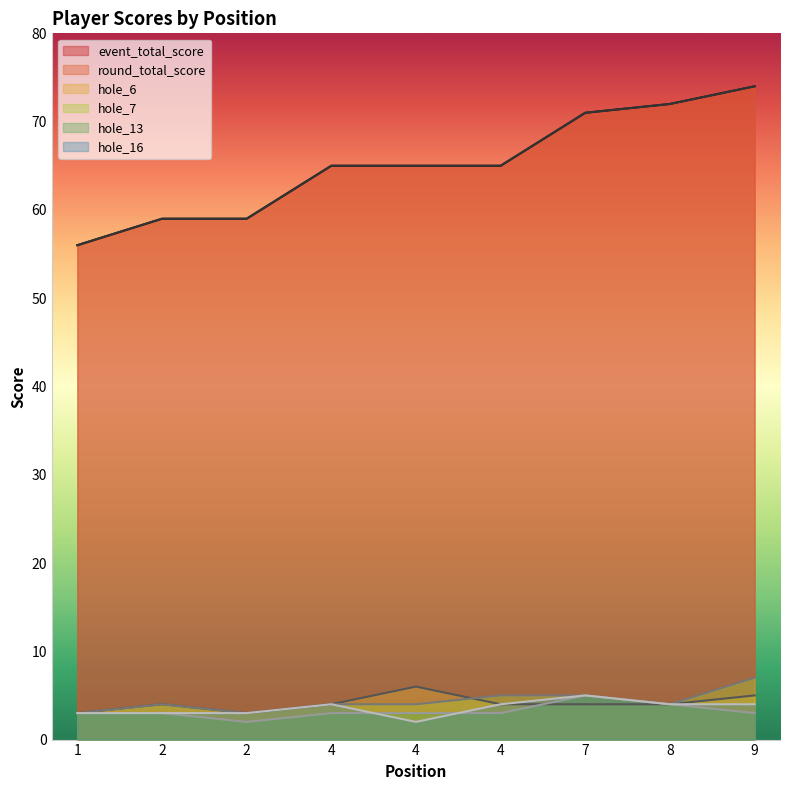

What is the smallest value displayed?

2